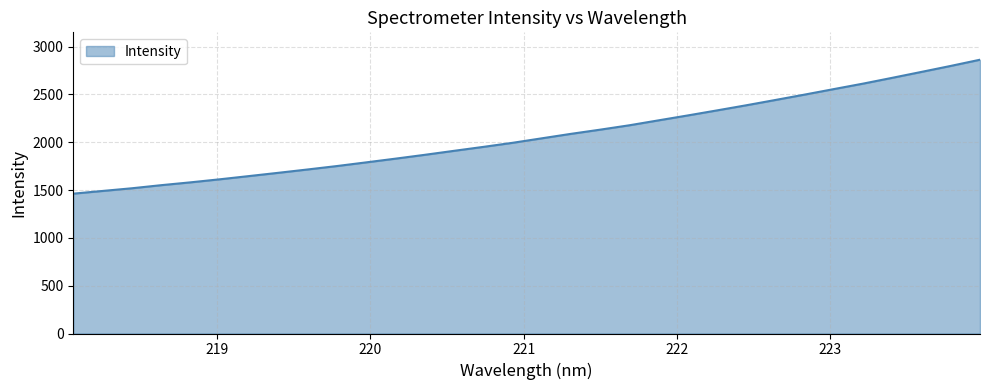

What is the greatest value displayed?

2862.1